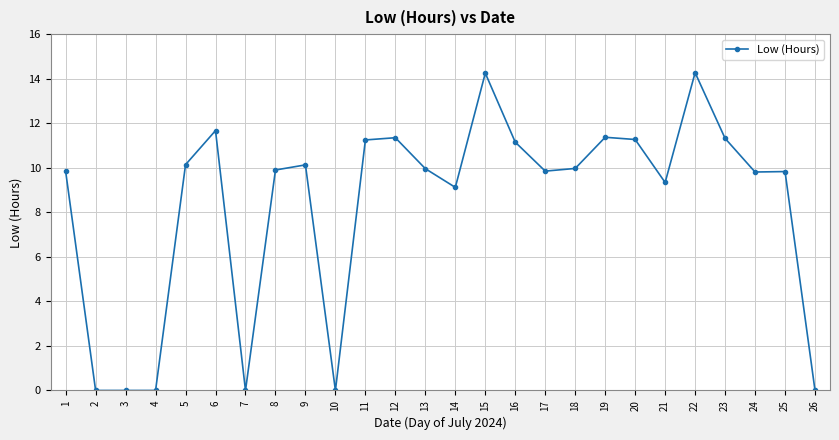

The value at 9 is 10.1. True or false?

True